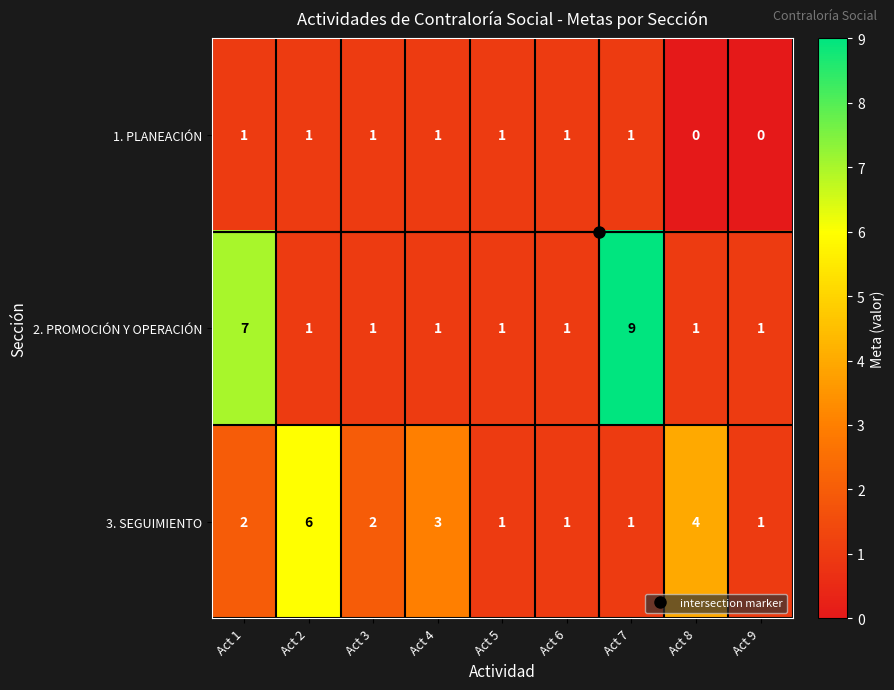

The value of 2. PROMOCIÓN Y OPERACIÓN at Act 7 is 2. True or false?

False